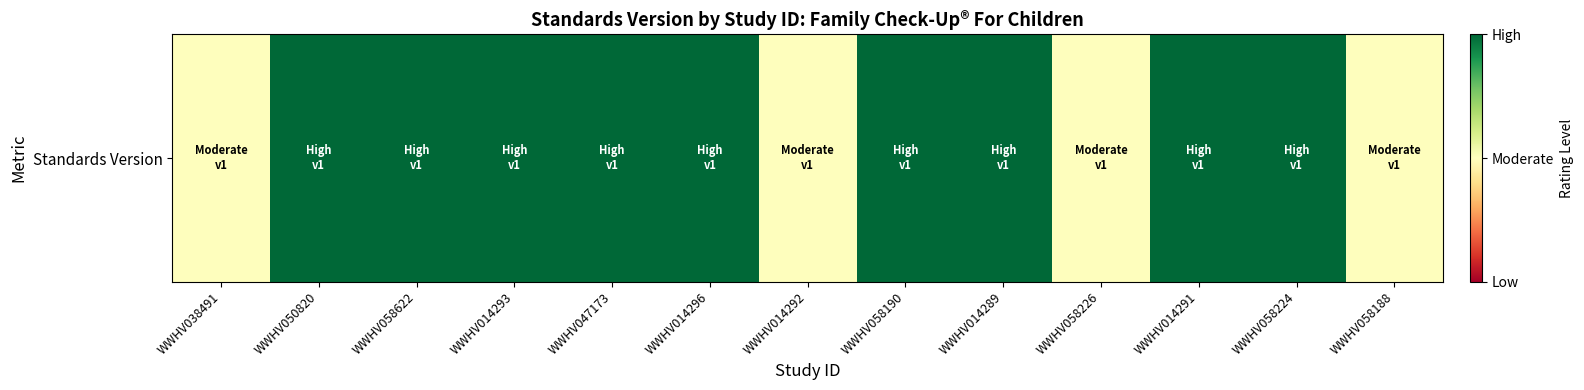

The chart shows a value of 1.6 at WWHV014289. True or false?

False